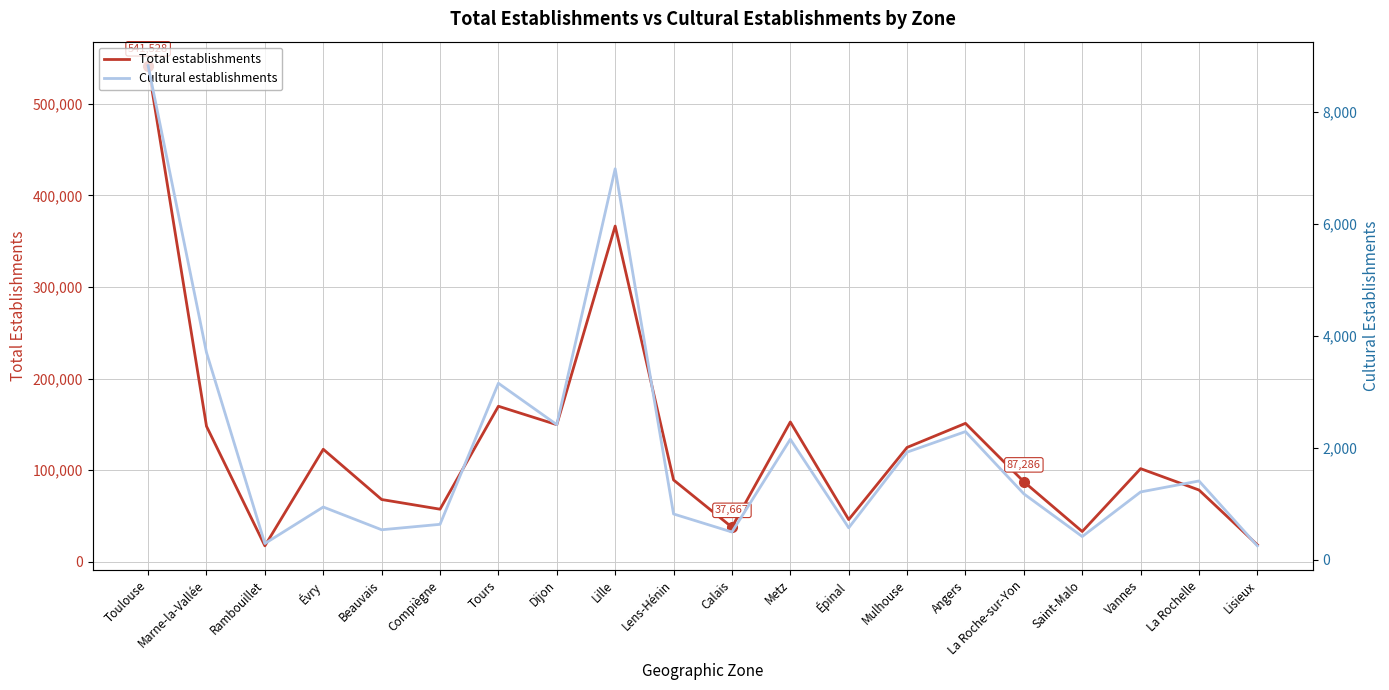

Is the value of Total establishments at Angers greater than the value of Cultural establishments at Mulhouse?

Yes